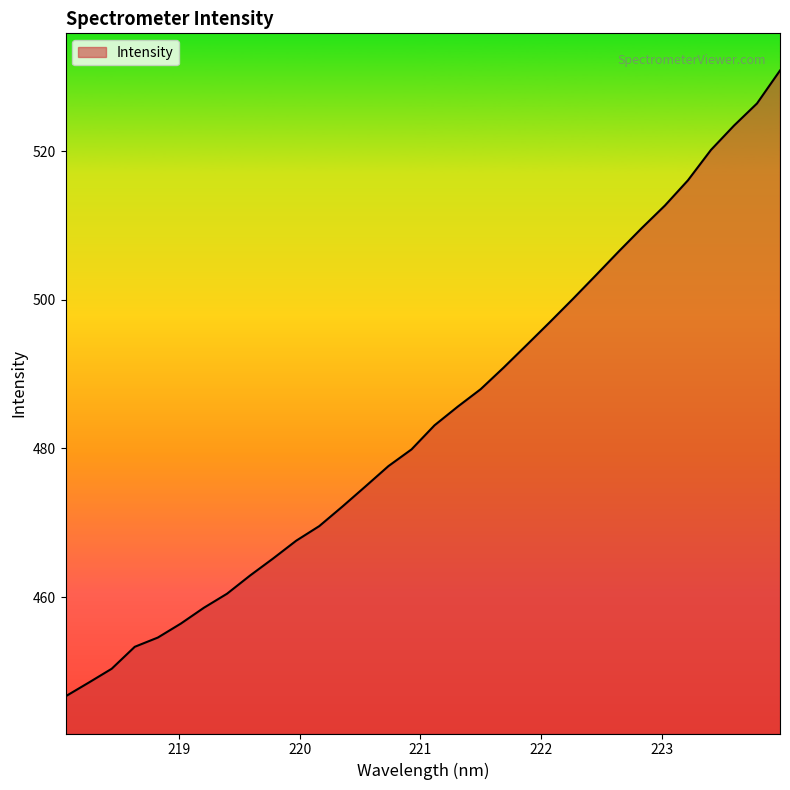

What is the maximum value shown in the chart?

530.8